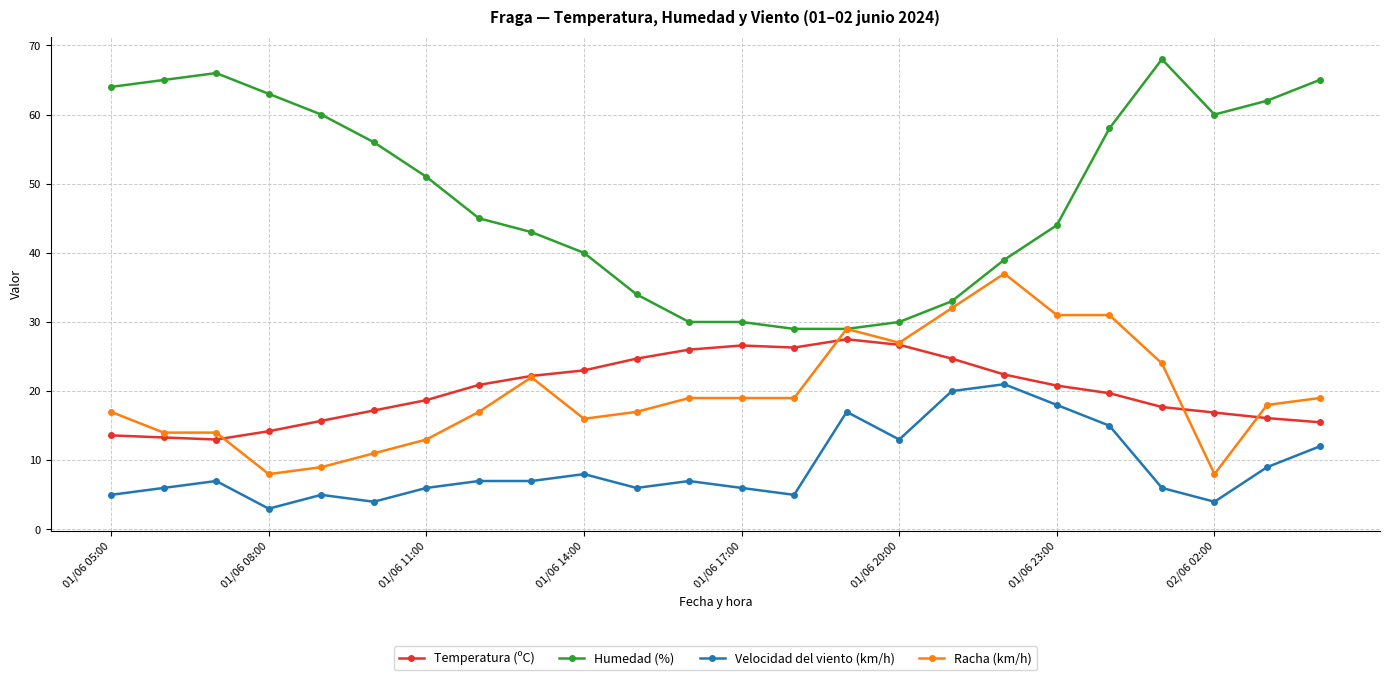

List the series in order of their peak value, lowest first.

Velocidad del viento (km/h), Temperatura (ºC), Racha (km/h), Humedad (%)